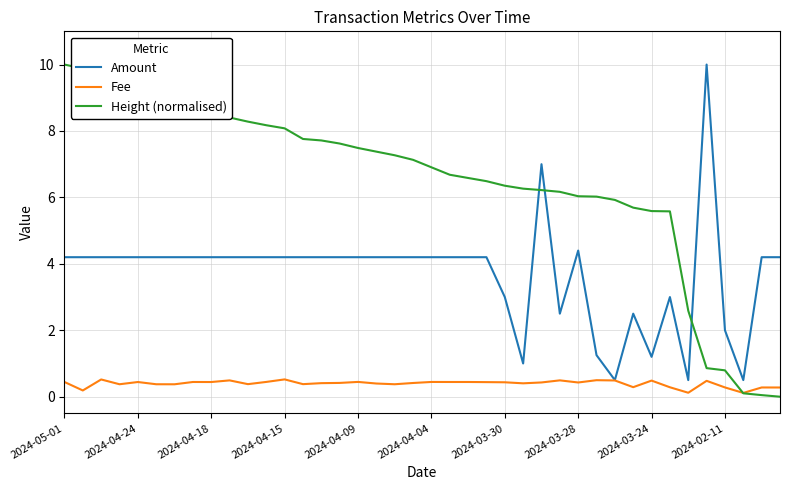

Which series ends up on top after the final intersection of Height (normalised) and Amount?

Amount